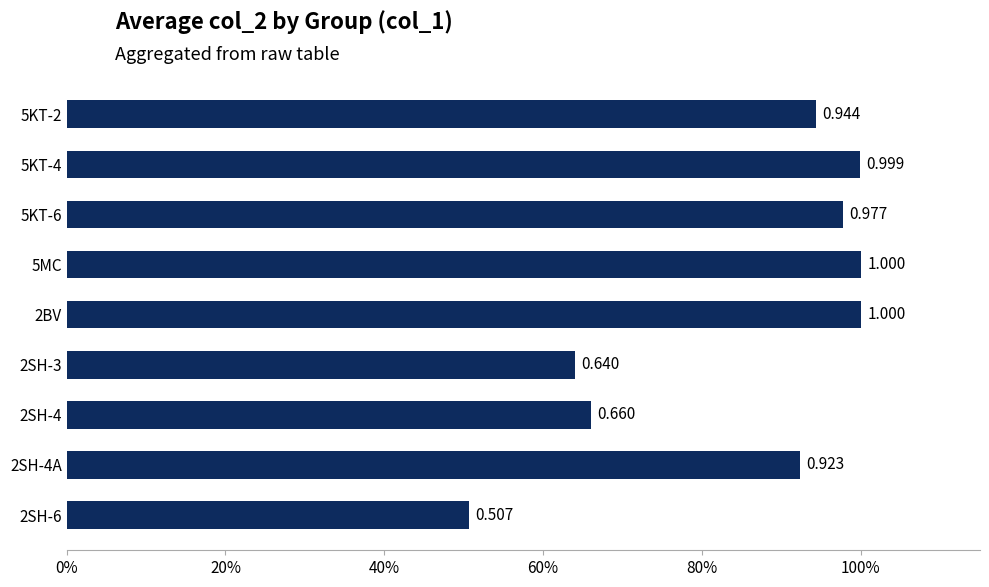

What is the average value?

0.9